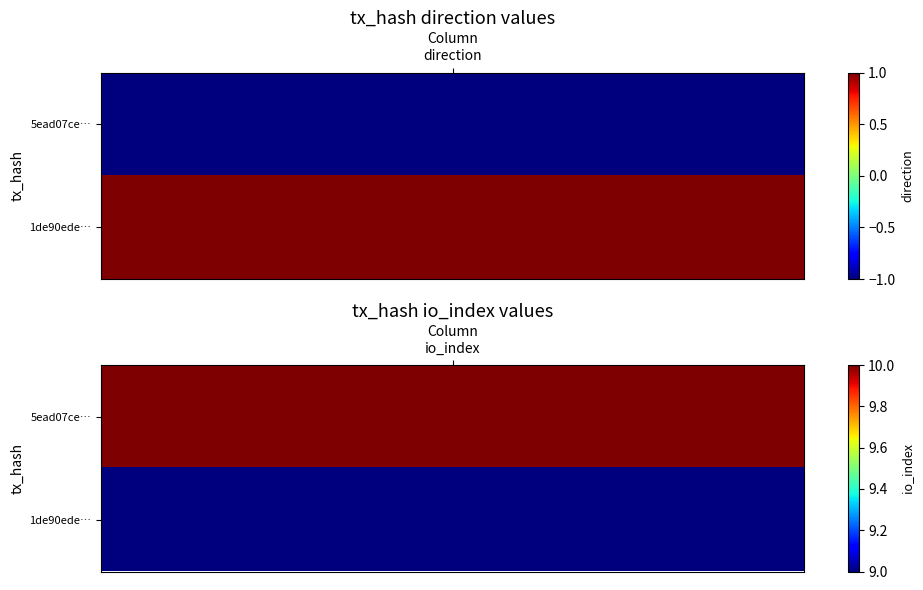

What is the minimum value for 1de90edebc4662d11aef97497dd460b7aa2f813?

1